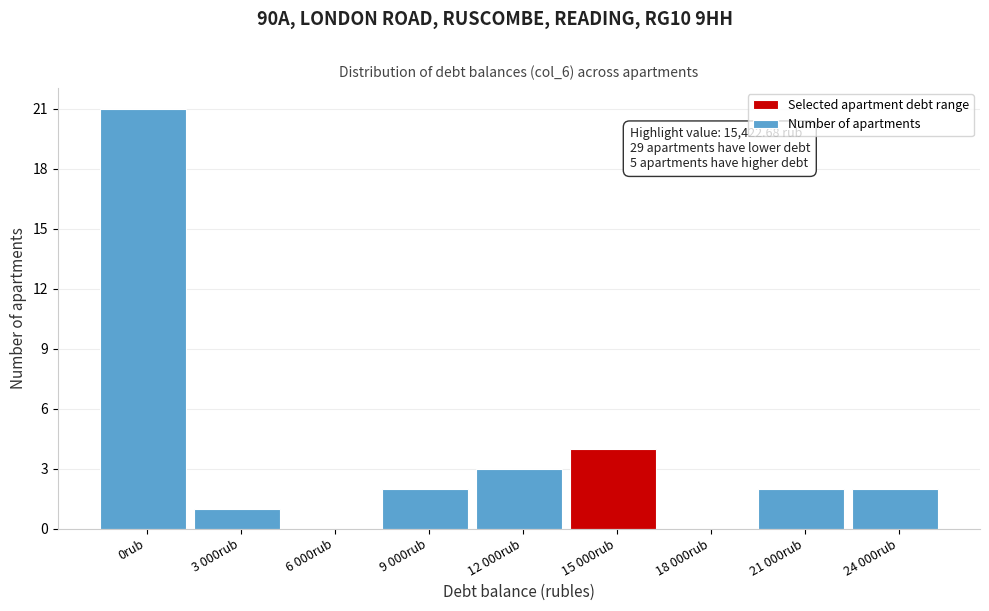

Reading right to left, extract all data points from this chart.

24 000rub=2	21 000rub=2	18 000rub=0	15 000rub=4	12 000rub=3	9 000rub=2	6 000rub=0	3 000rub=1	0rub=21